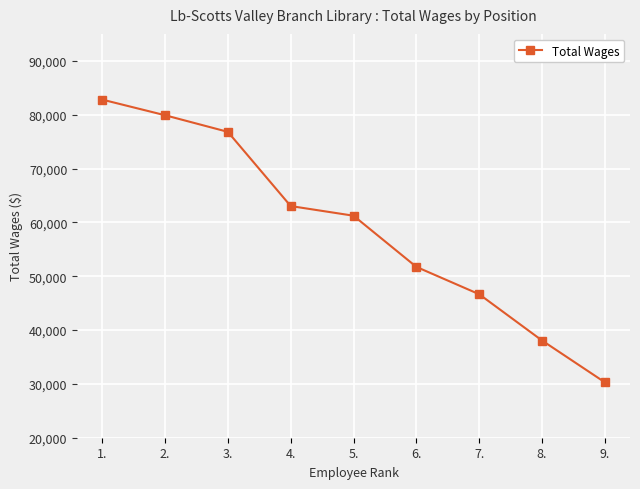

True or false: the data shows 79893 at 2..

True